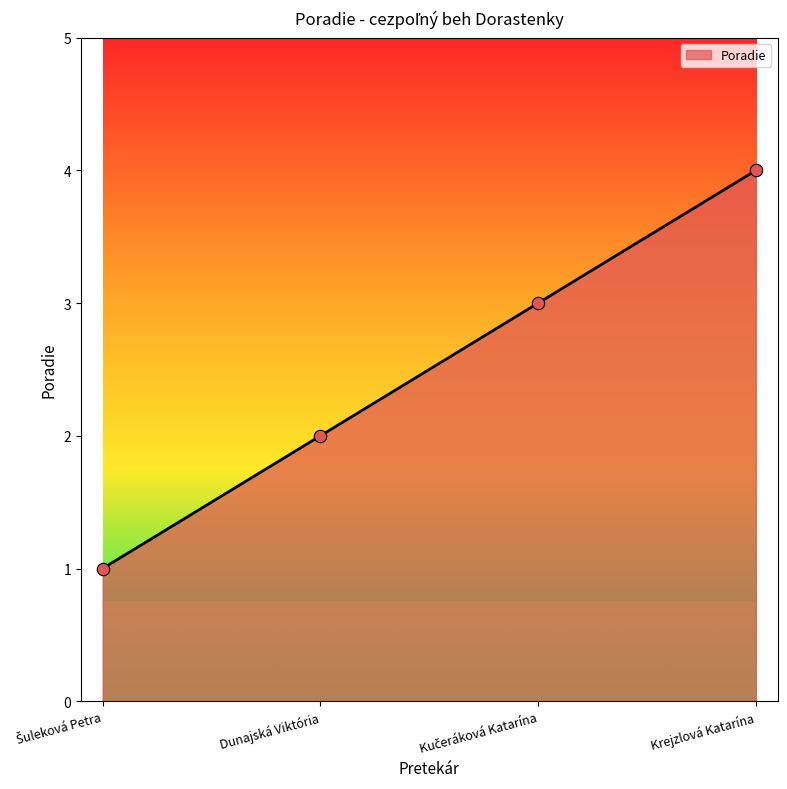

What is the sum of all values?

10